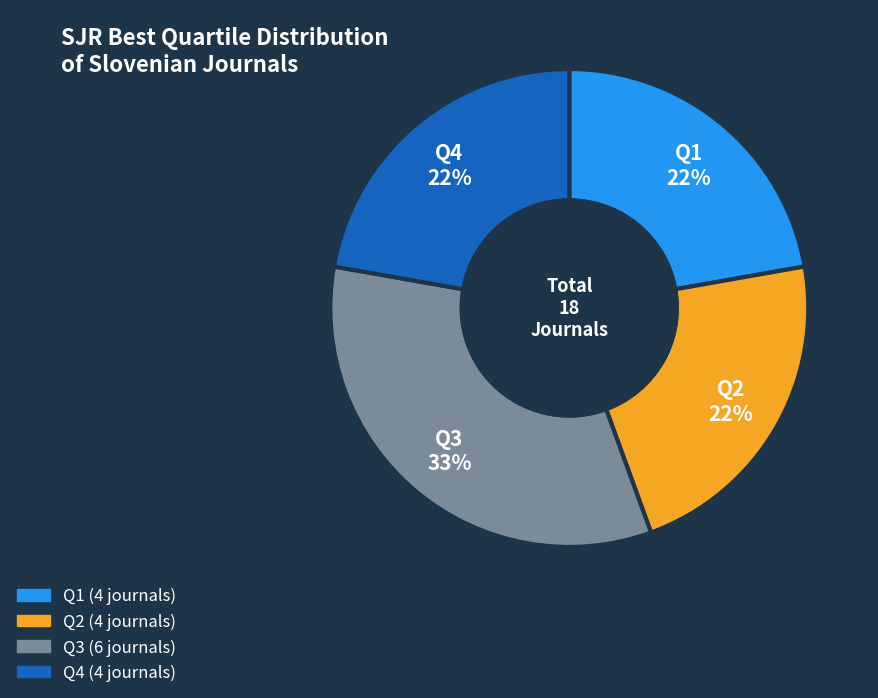

Is it true that Q1 is 37% of the pie?

False